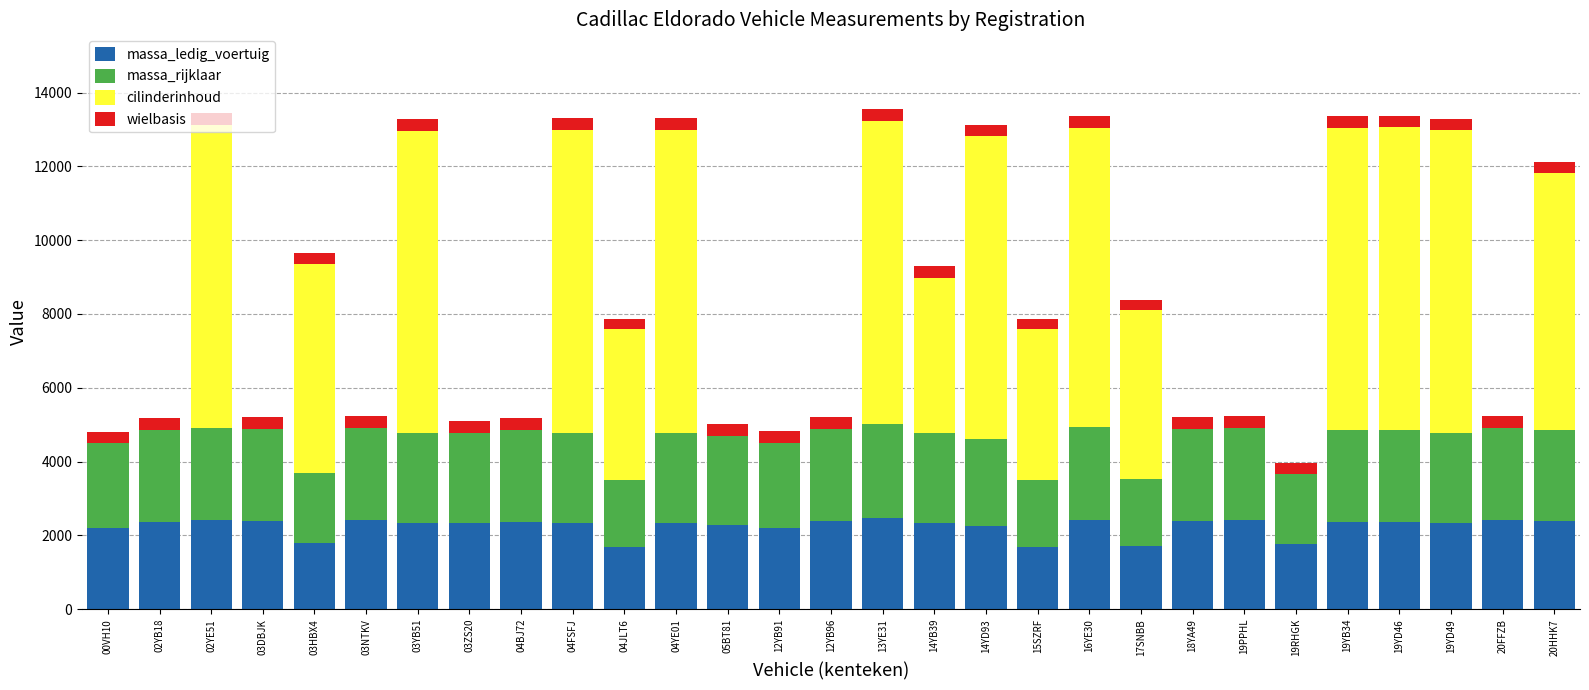

What is the highest value of the massa_ledig_voertuig series?

2466